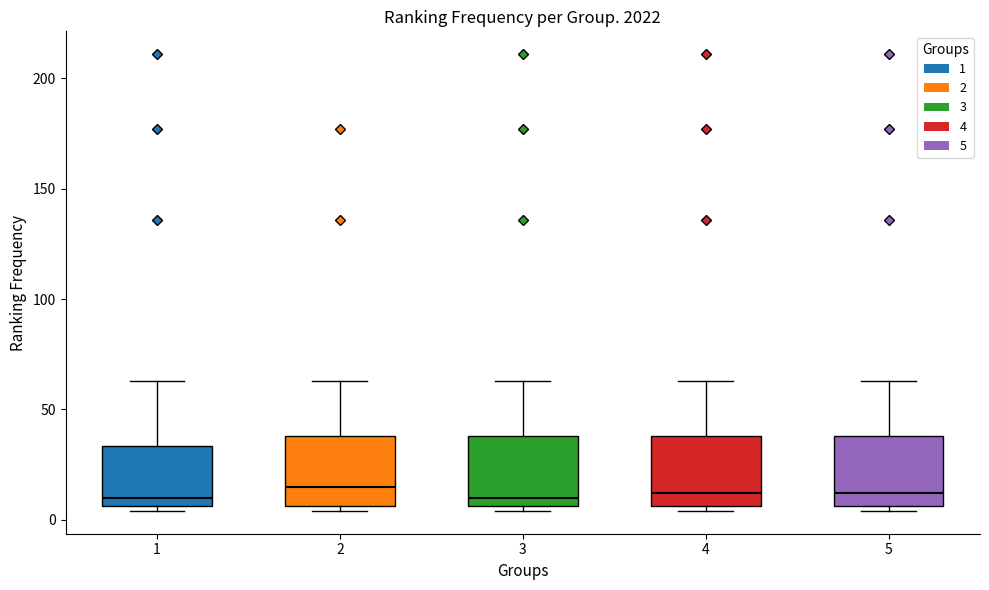

Reading left to right, read every box against the y-axis: the position of its median line, the range the box covers, and the ends of its whiskers. The values are not printed on the chart, so give them approximately, as read against the axis.

1: median 10, box 5 to 35, whiskers 5 (just below the box's lower edge) to 65
2: median 15, box 5 to 40, whiskers 5 (just below the box's lower edge) to 65
3: median 10, box 5 to 40, whiskers 5 (just below the box's lower edge) to 65
4: median 10, box 5 to 40, whiskers 5 (just below the box's lower edge) to 65
5: median 10, box 5 to 40, whiskers 5 (just below the box's lower edge) to 65